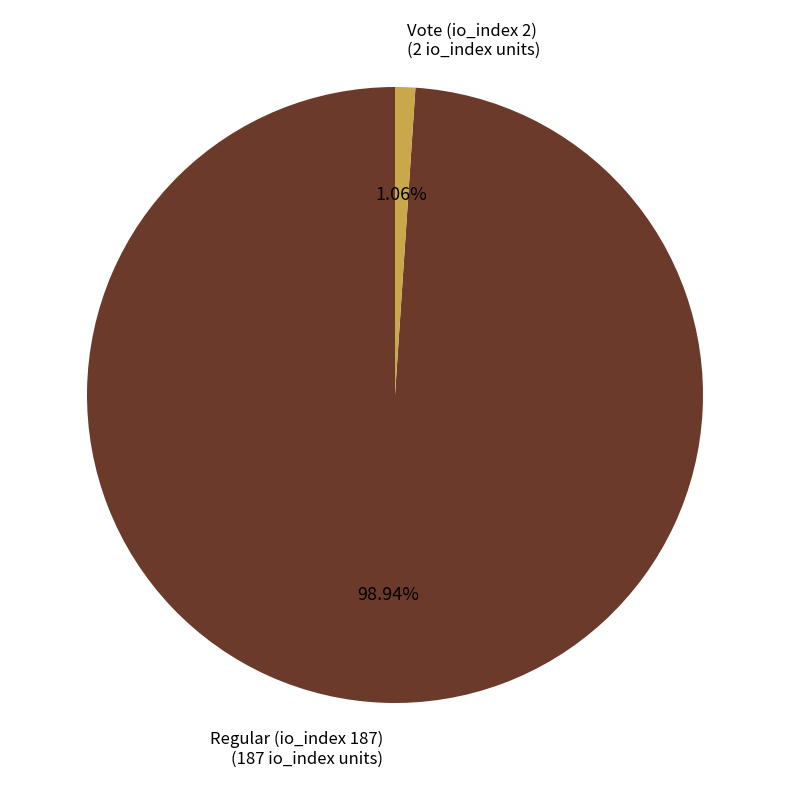

Is there any slice that represents more than half of the pie?

Yes